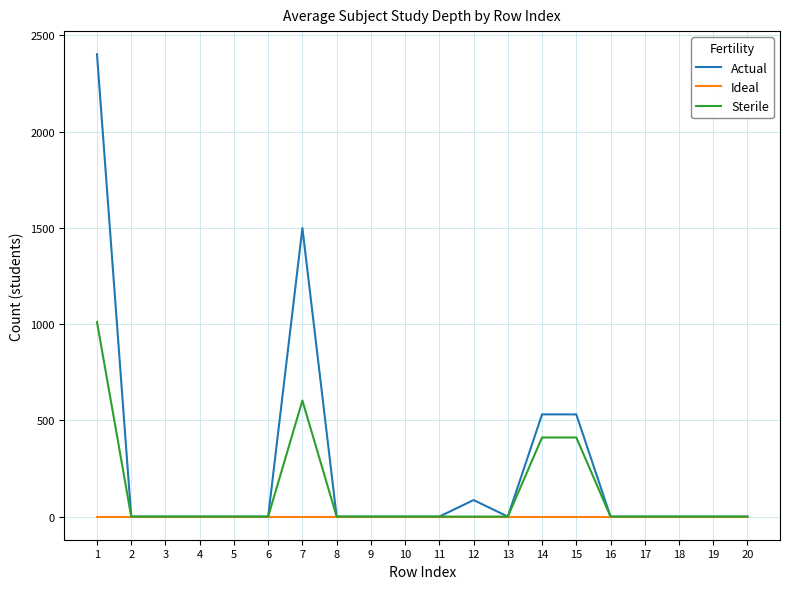

Is it true that Actual equals -930 at 13?

False